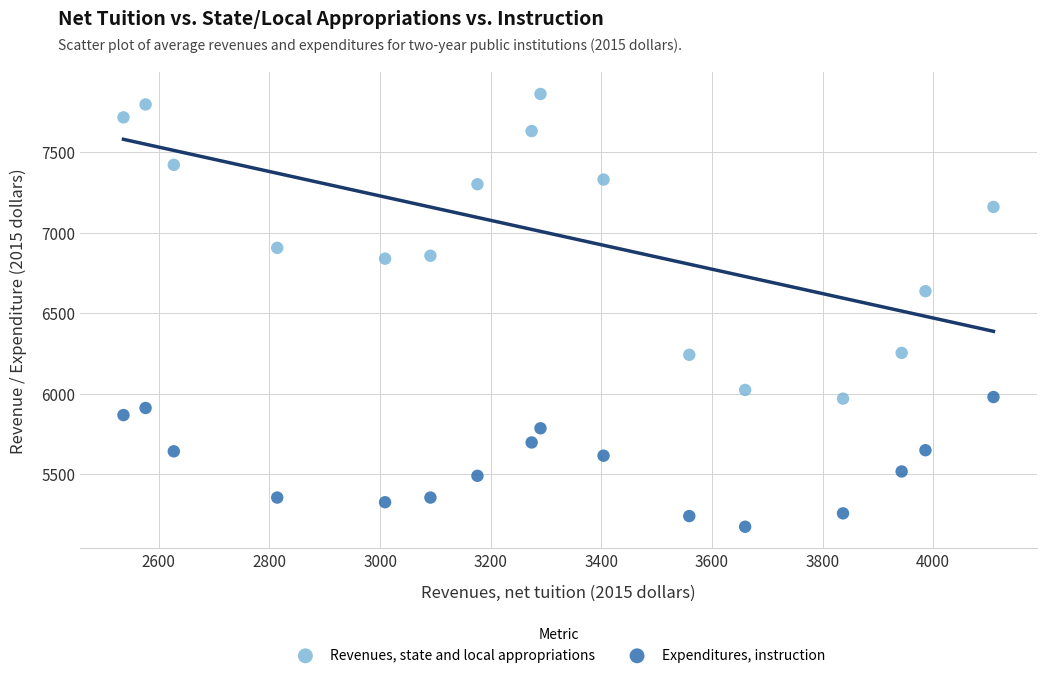

Which series reaches the maximum Y coordinate?

Revenues, state and local appropriations